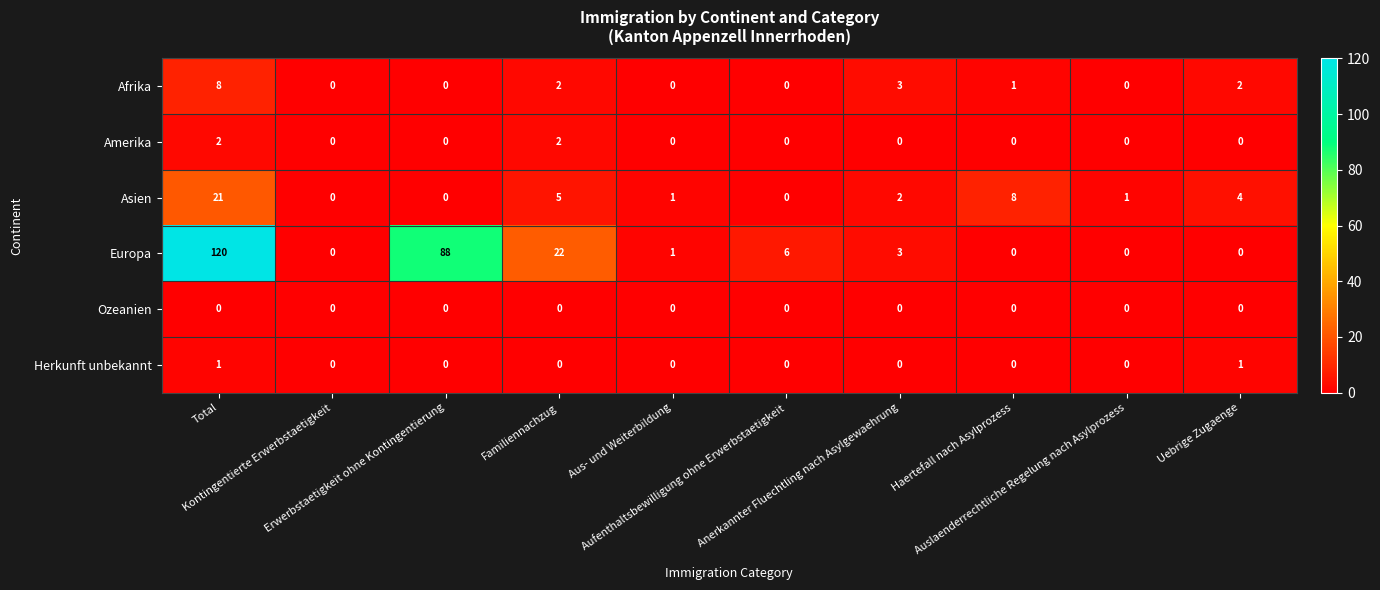

Which series has the widest spread of values?

Europa